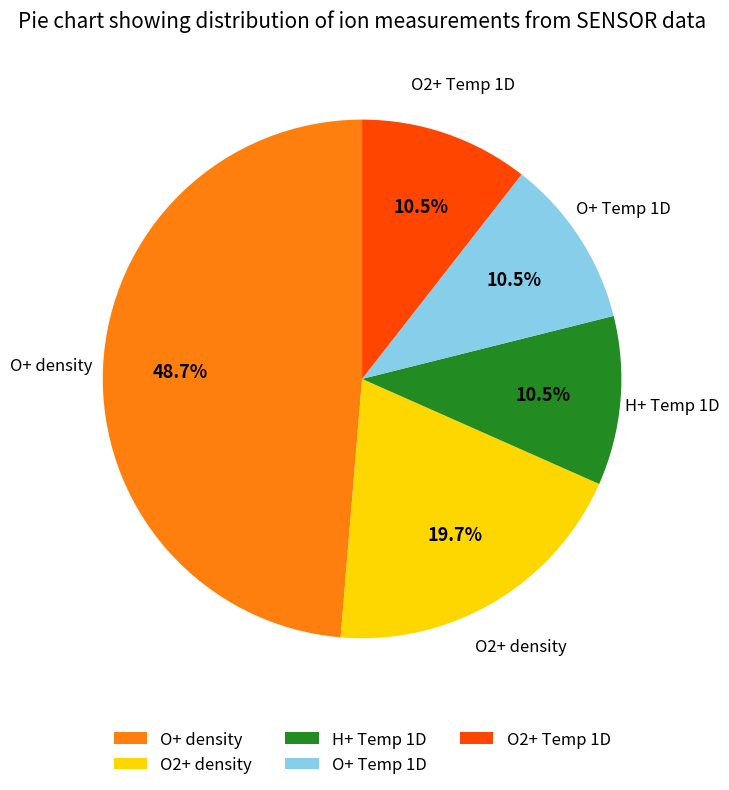

How many segments does this pie chart have?

5